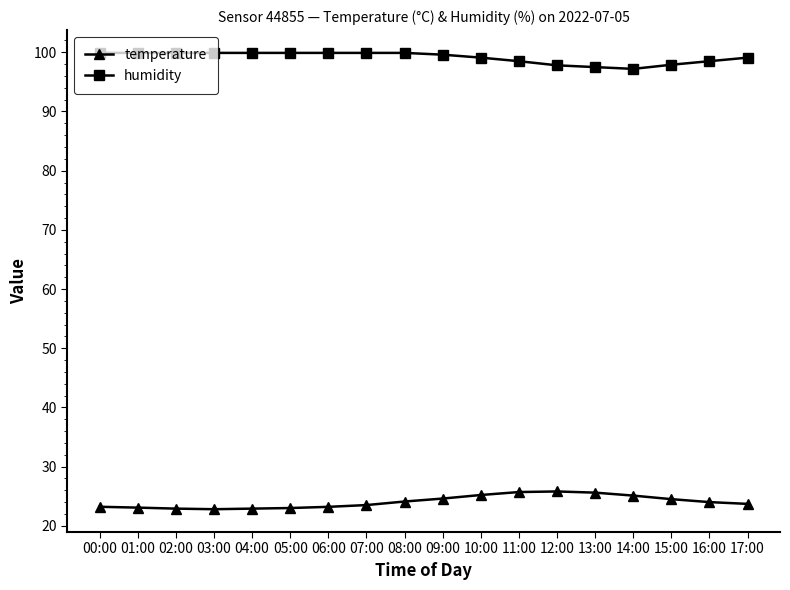

In humidity, how many points are lower than both neighbors (excluding endpoints)?

1